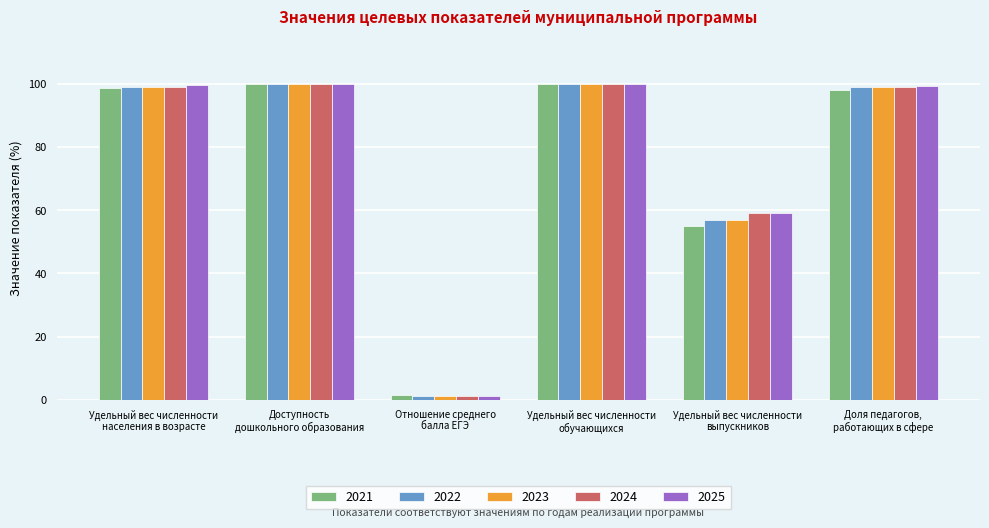

True or false: 2023 has a value of 153.8 at Удельный вес численности
обучающихся.

False